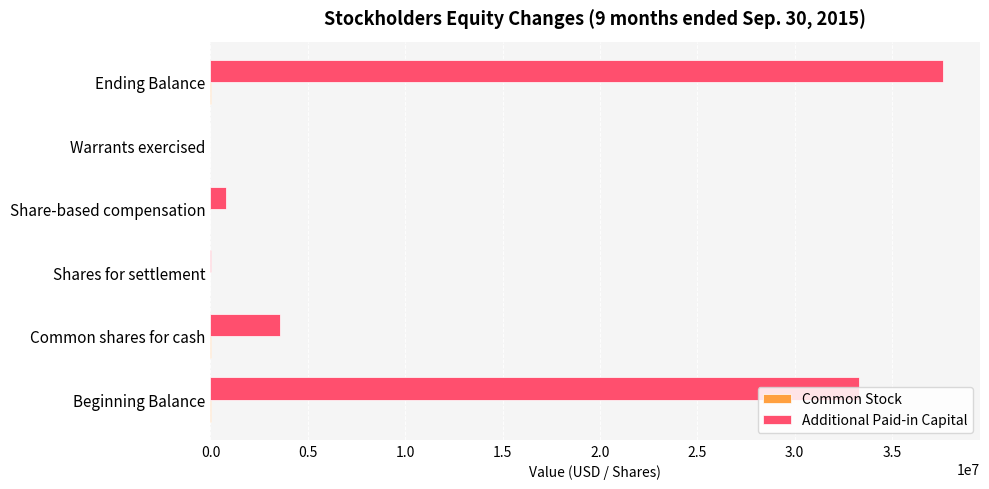

Between Beginning Balance and Share-based compensation, which series saw the biggest shift?

Additional Paid-in Capital